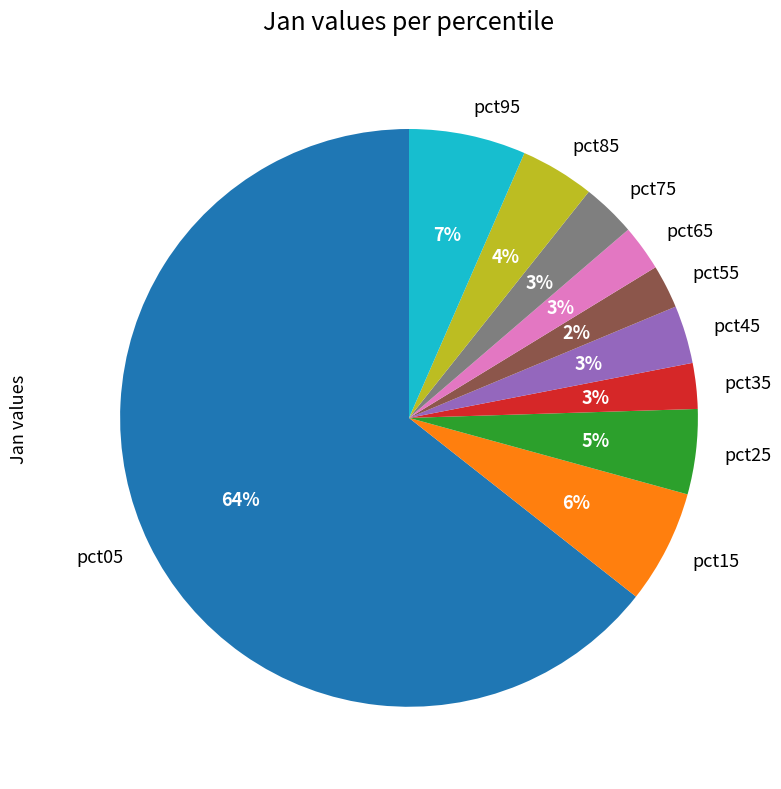

Count the number of slices in the pie.

10